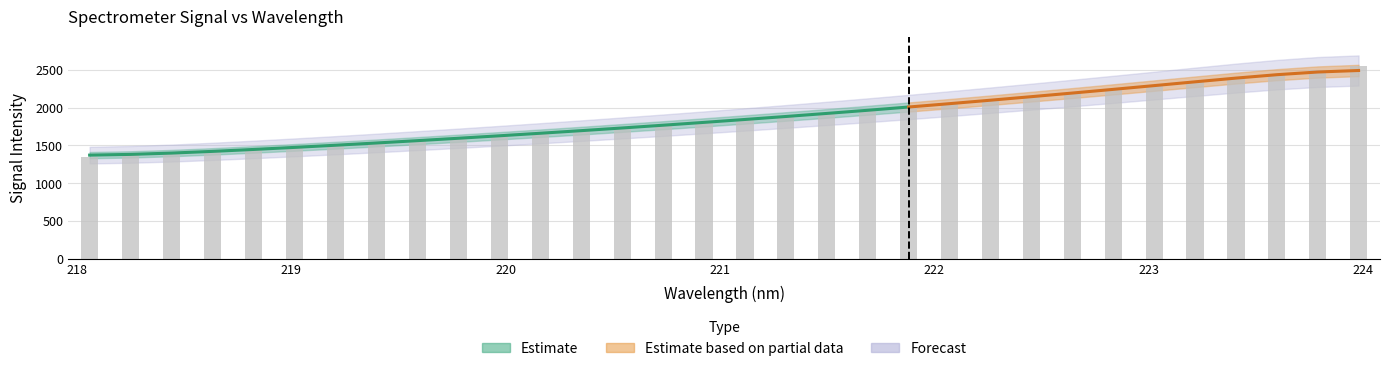

Where is the data nearest to the value 1948?

221.6902